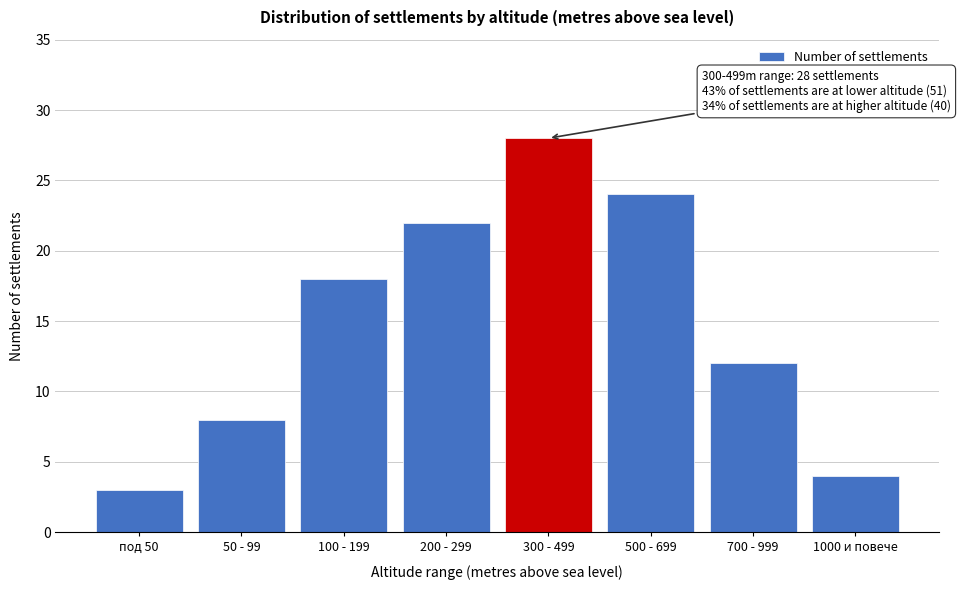

Reading left to right, list all the values displayed in this chart.

3	8	18	22	28	24	12	4